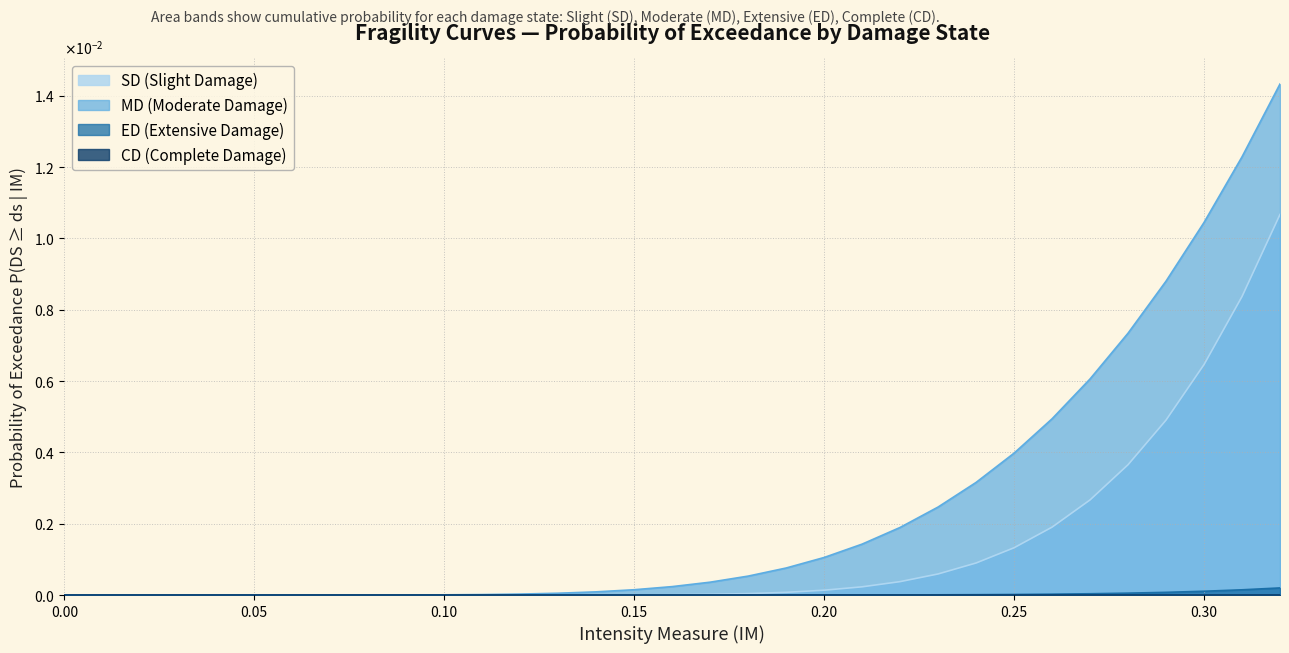

Does the chart have visible grid lines?

Yes